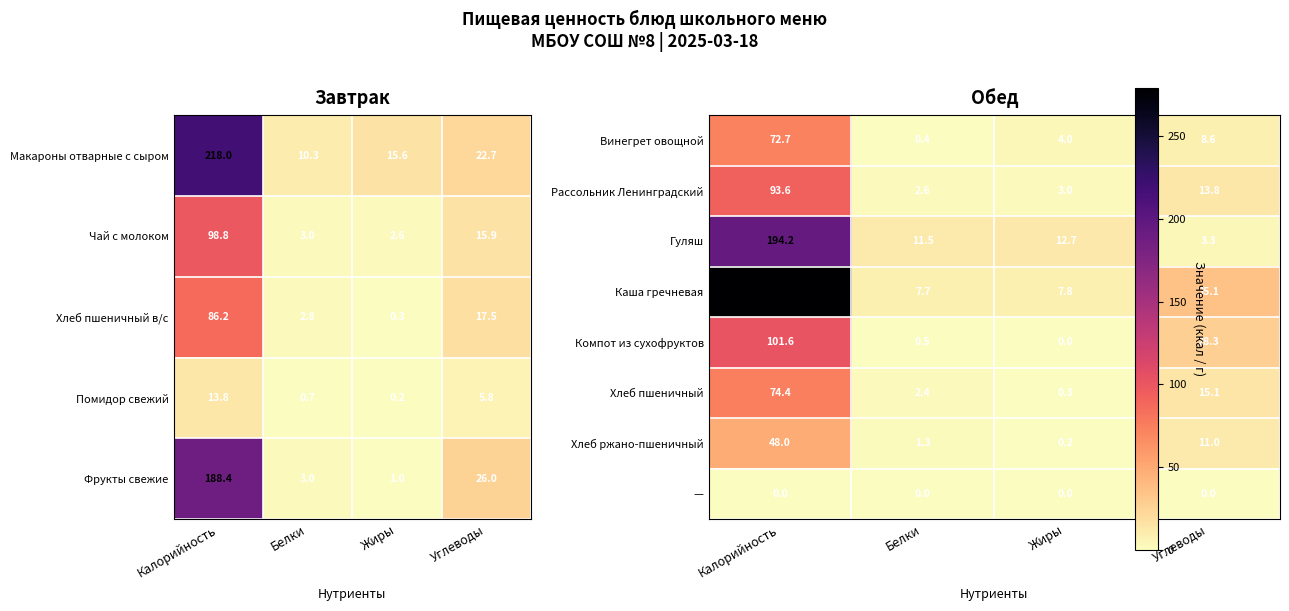

Where is Помидор свежий nearest to the value 7?

Углеводы